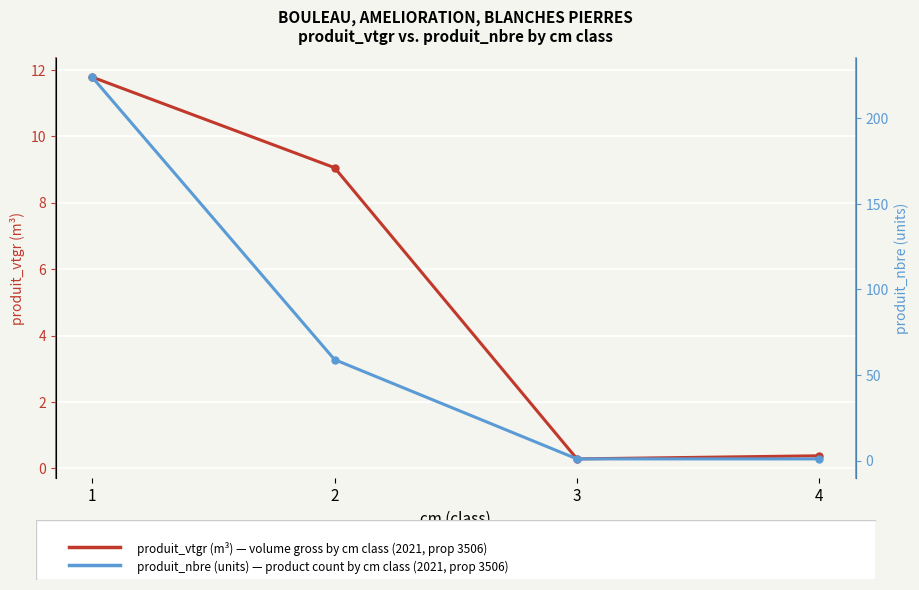

The value of produit_vtgr (m³) at 1 is 5.0. True or false?

False